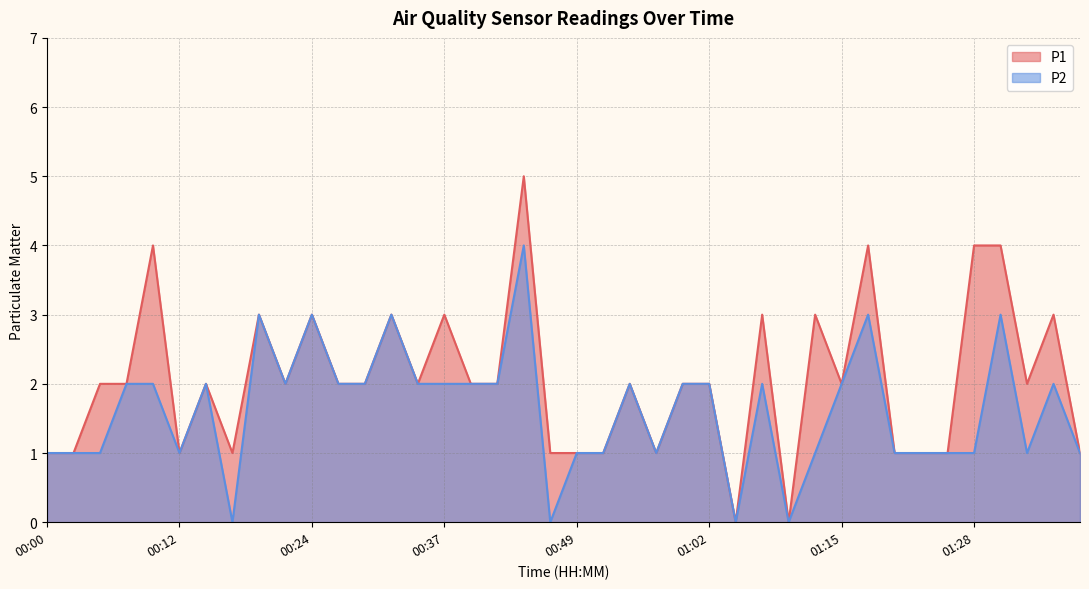

What is the sum of all P1 values?

82